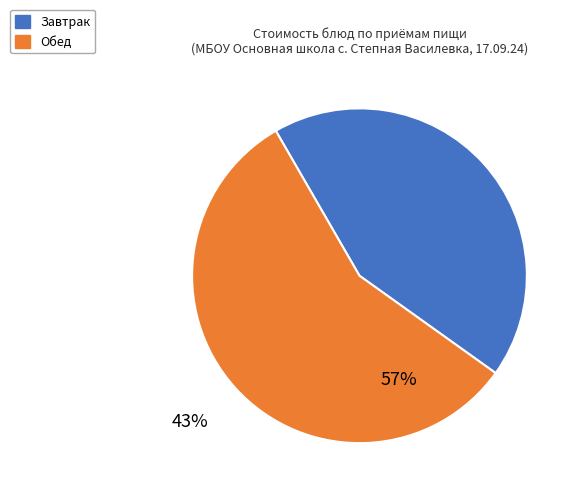

Does any single category account for the majority?

Yes